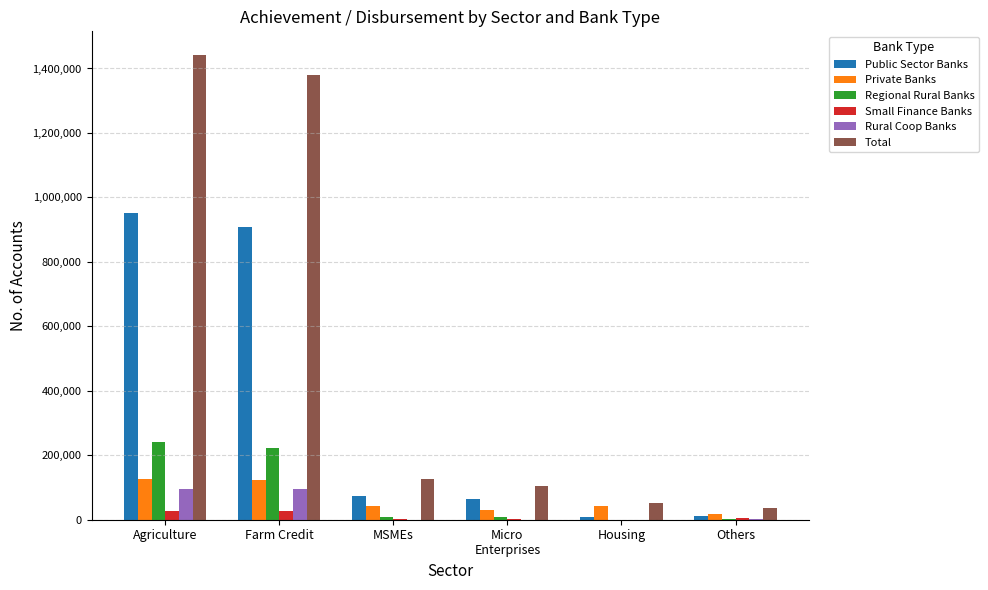

What is the total value across all series at Micro
Enterprises?

206660